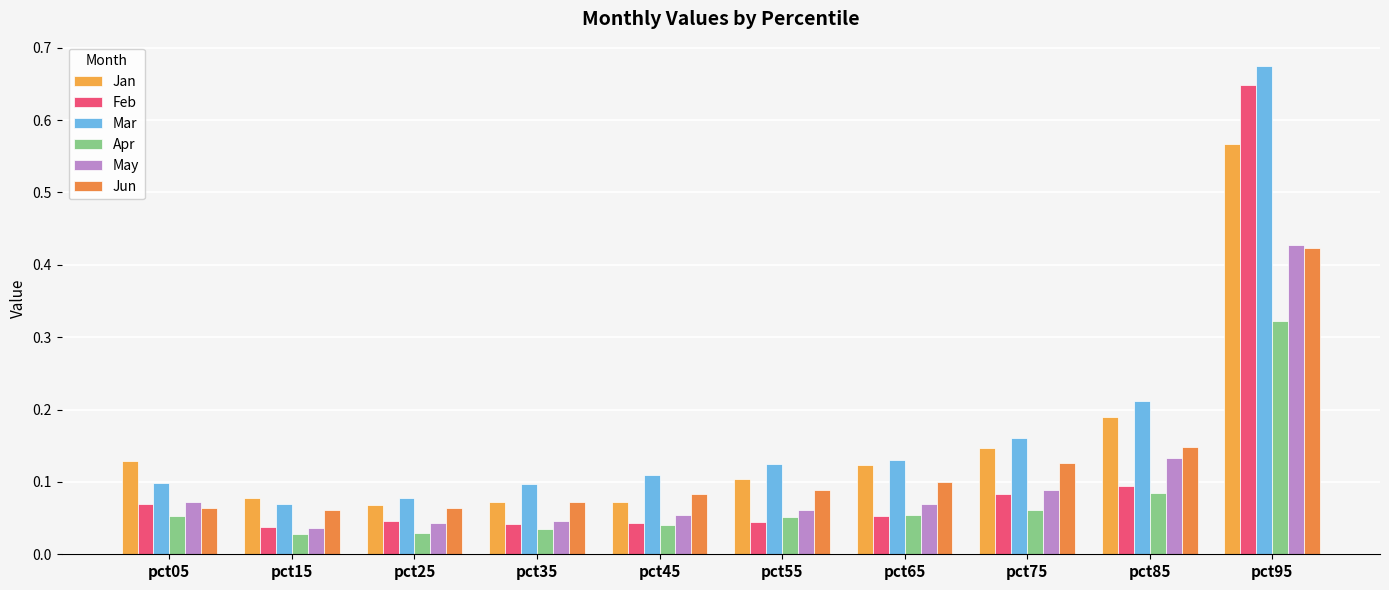

What is the difference between the maximum and minimum values in the Mar series?

0.6